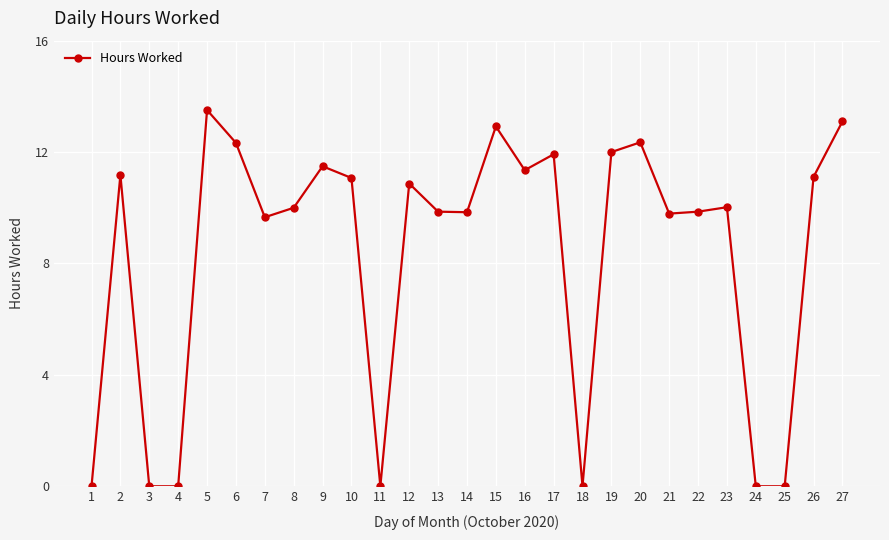

Where is the first local maximum?

2